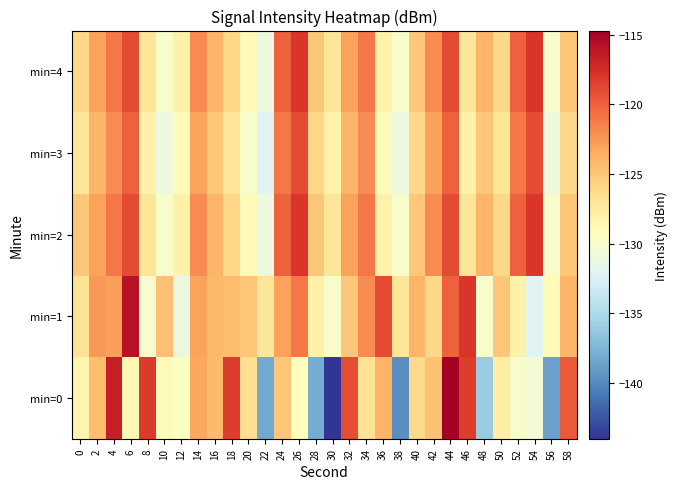

Which has a higher value, 14 or 52?

14